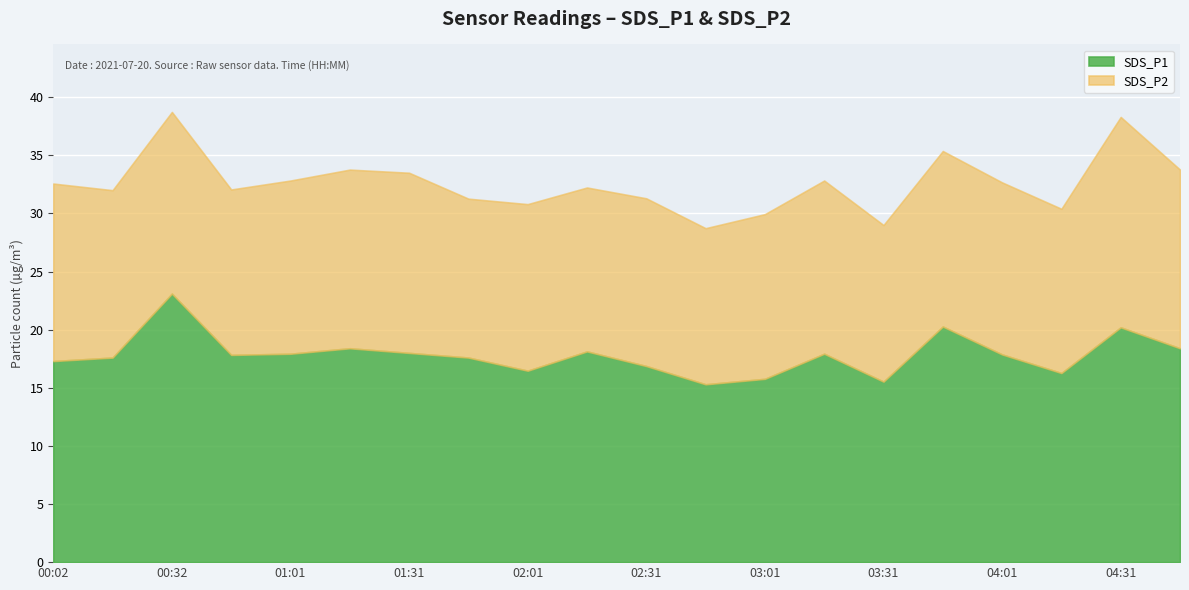

What is the highest value of the SDS_P1 series?

23.1